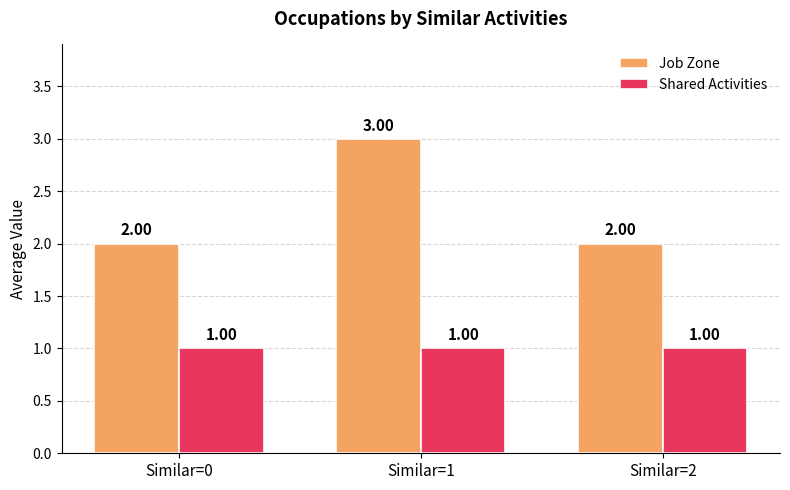

Which series has the largest range (max minus min)?

Job Zone